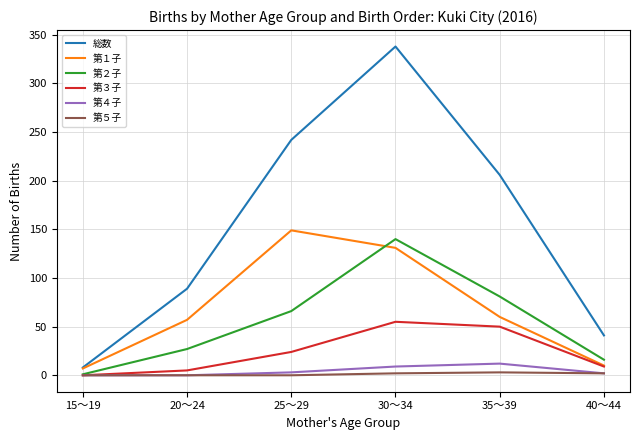

What is the sum of the 第３子 values at 30～34 and 25～29?

79